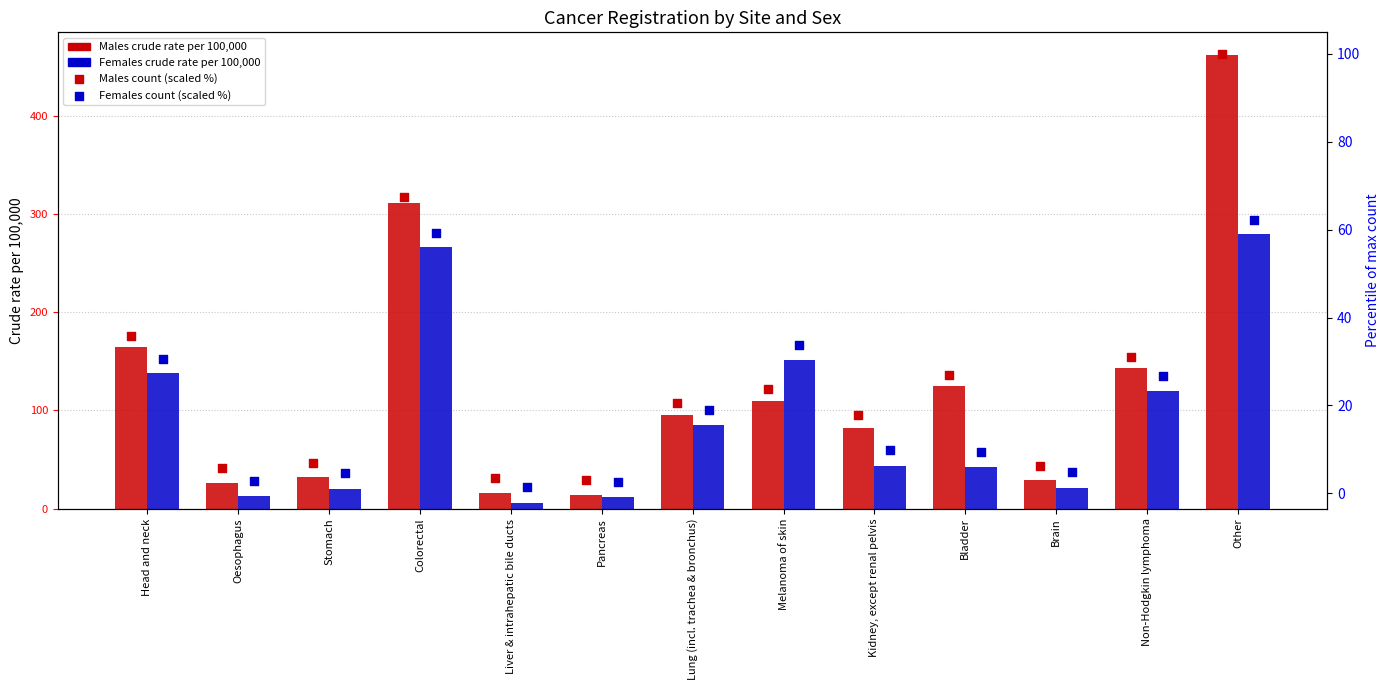

What are all the series names shown in the legend?

Males crude rate per 100,000, Females crude rate per 100,000, Males count (scaled %), Females count (scaled %)